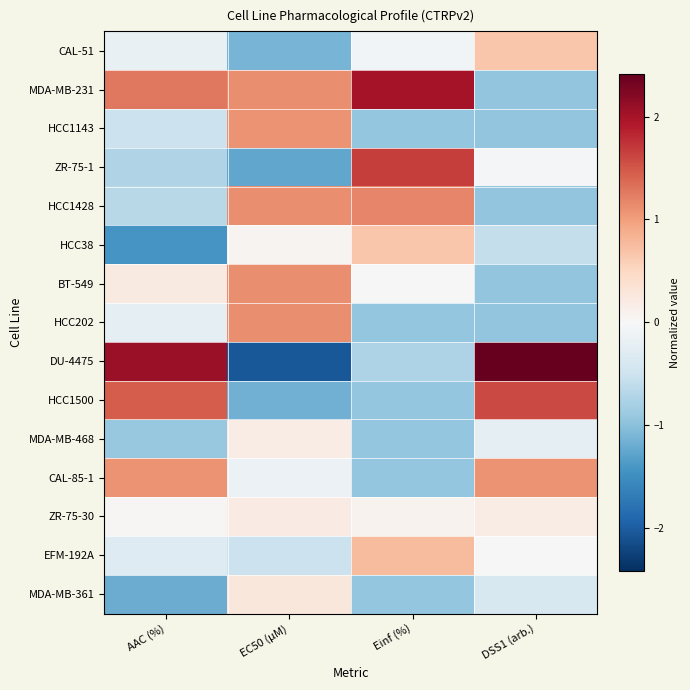

Reading left to right, list all the values displayed in this chart.

CAL-51: AAC (%)=-0.2	EC50 (µM)=-1.1	Einf (%)=-0.1	DSS1 (arb.)=0.7
MDA-MB-231: AAC (%)=1.3	EC50 (µM)=1.1	Einf (%)=2.0	DSS1 (arb.)=-0.9
HCC1143: AAC (%)=-0.5	EC50 (µM)=1.1	Einf (%)=-0.9	DSS1 (arb.)=-0.9
ZR-75-1: AAC (%)=-0.7	EC50 (µM)=-1.3	Einf (%)=1.7	DSS1 (arb.)=-0.0
HCC1428: AAC (%)=-0.7	EC50 (µM)=1.1	Einf (%)=1.2	DSS1 (arb.)=-0.9
HCC38: AAC (%)=-1.4	EC50 (µM)=0.1	Einf (%)=0.7	DSS1 (arb.)=-0.6
BT-549: AAC (%)=0.2	EC50 (µM)=1.1	Einf (%)=0.0	DSS1 (arb.)=-0.9
HCC202: AAC (%)=-0.2	EC50 (µM)=1.1	Einf (%)=-0.9	DSS1 (arb.)=-0.9
DU-4475: AAC (%)=2.1	EC50 (µM)=-2.1	Einf (%)=-0.8	DSS1 (arb.)=2.4
HCC1500: AAC (%)=1.5	EC50 (µM)=-1.2	Einf (%)=-0.9	DSS1 (arb.)=1.6
MDA-MB-468: AAC (%)=-0.9	EC50 (µM)=0.2	Einf (%)=-0.9	DSS1 (arb.)=-0.2
CAL-85-1: AAC (%)=1.1	EC50 (µM)=-0.1	Einf (%)=-0.9	DSS1 (arb.)=1.1
ZR-75-30: AAC (%)=0.0	EC50 (µM)=0.2	Einf (%)=0.1	DSS1 (arb.)=0.2
EFM-192A: AAC (%)=-0.3	EC50 (µM)=-0.5	Einf (%)=0.8	DSS1 (arb.)=0.0
MDA-MB-361: AAC (%)=-1.2	EC50 (µM)=0.3	Einf (%)=-0.9	DSS1 (arb.)=-0.4